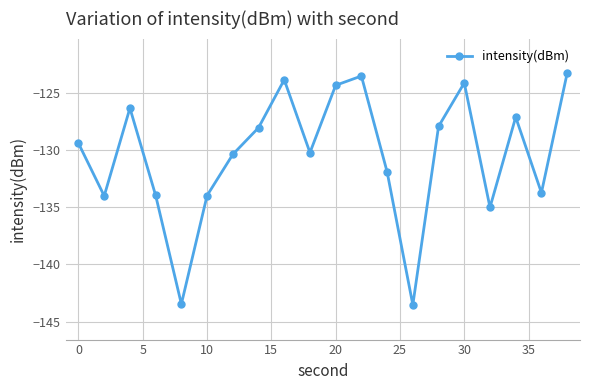

What is the greatest value displayed?

-123.2